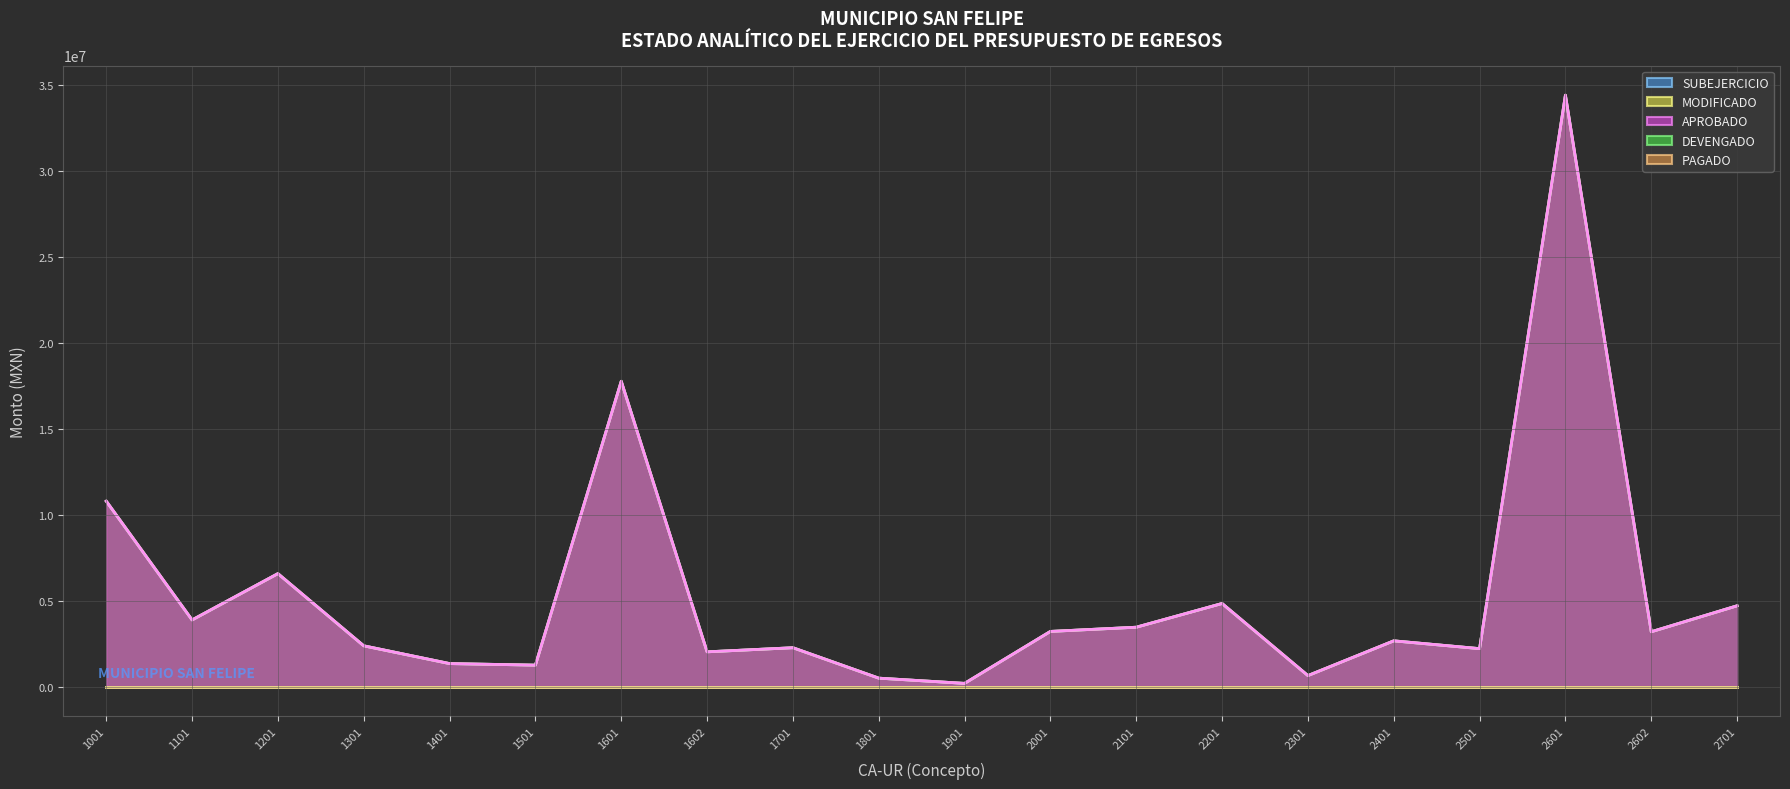

At which category is the sum across all series the highest?

2601